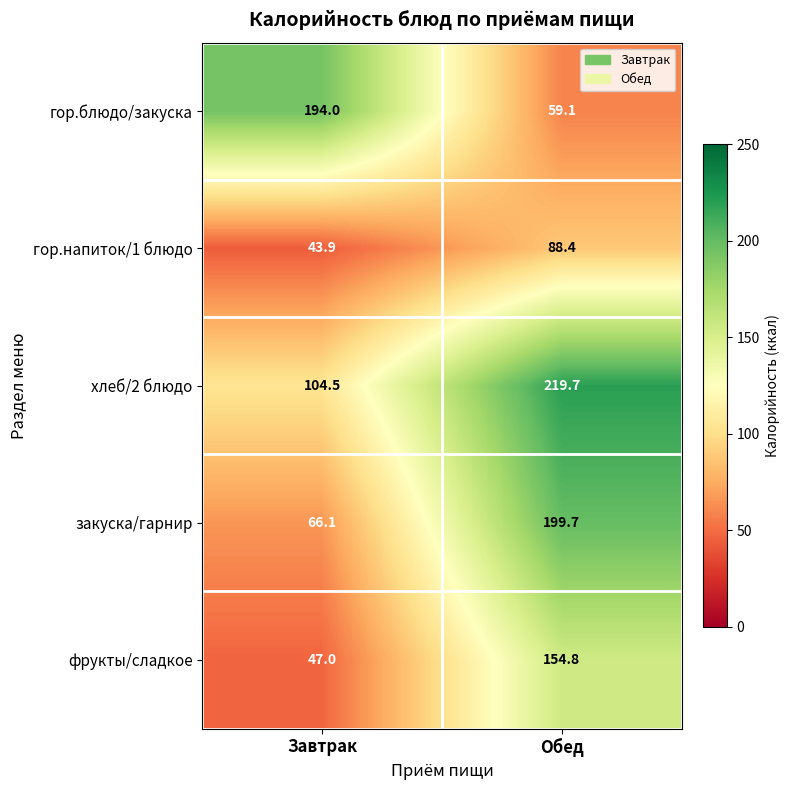

What is the difference between the highest and lowest values at Обед?

160.6